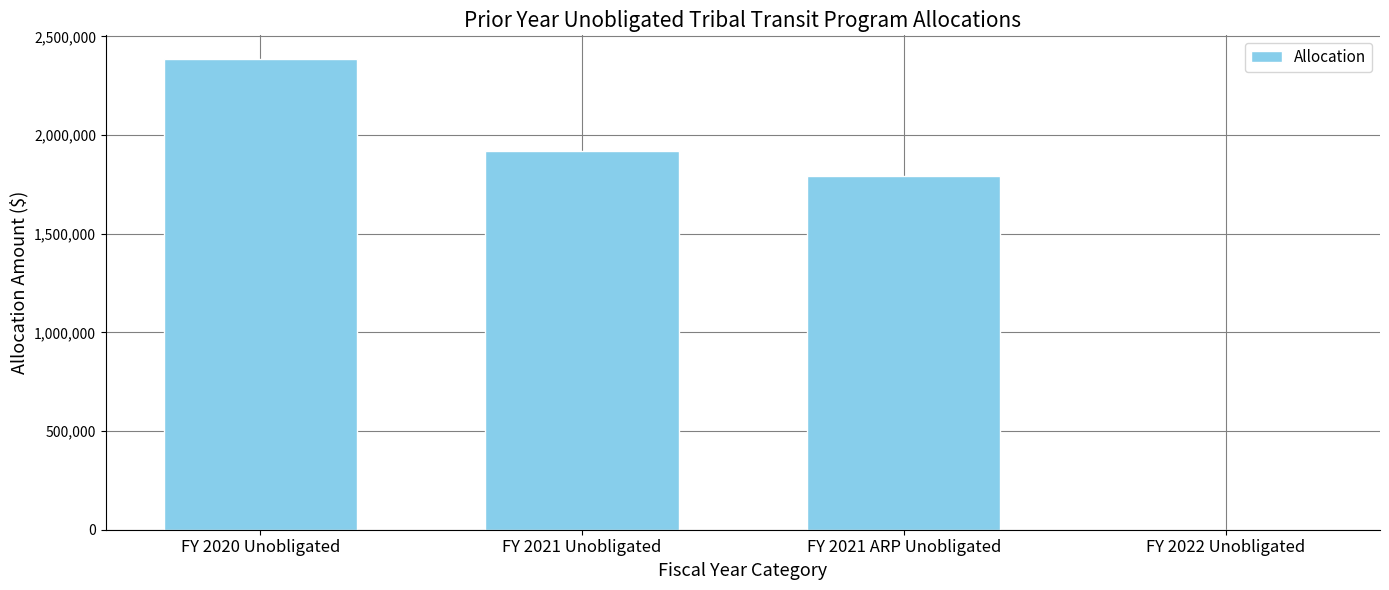

What is the change in value from FY 2020 Unobligated to FY 2021 Unobligated?

-467965